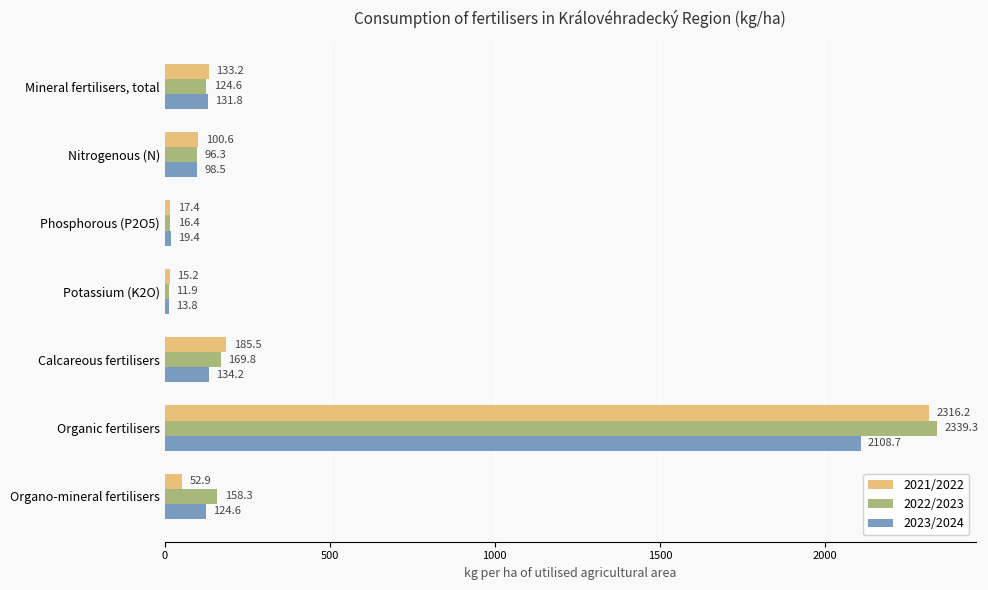

List the series in order of their overall mean, highest first.

2022/2023, 2021/2022, 2023/2024